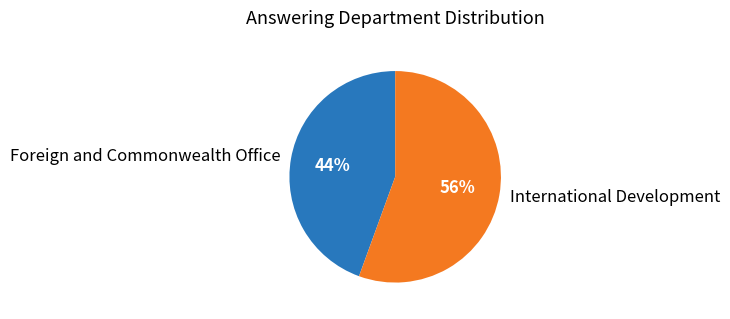

Is it true that International Development is 56% of the pie?

True